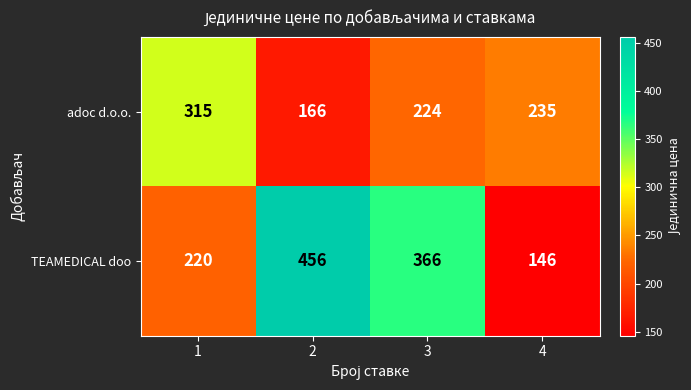

What is the difference between the maximum and minimum values in the adoc d.o.o. series?

149